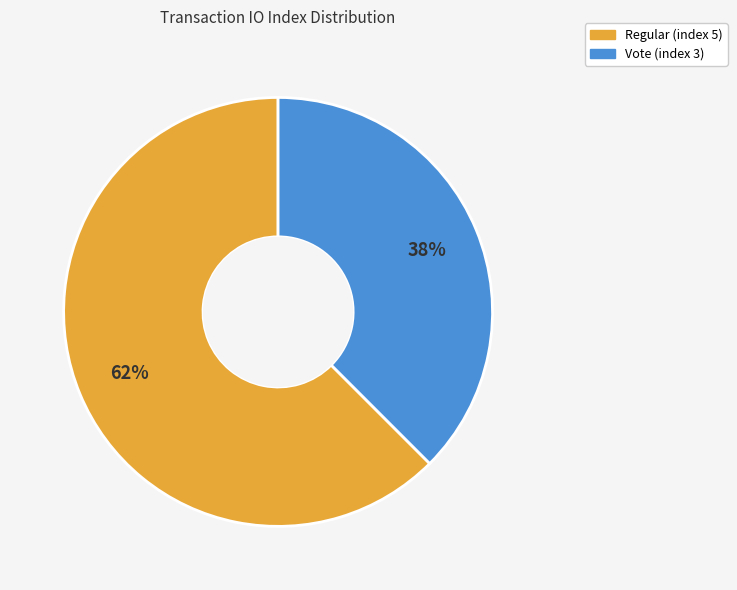

Do Vote (index 3) and Regular (index 5) together represent more than half of the pie?

Yes